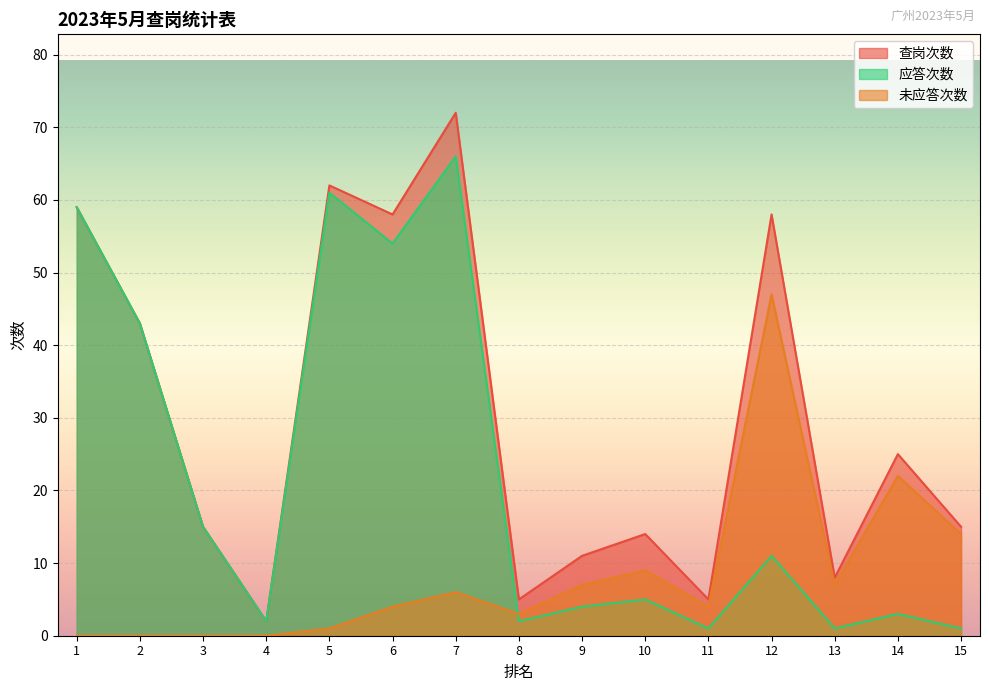

Does the chart display data point markers on the line(s)?

No